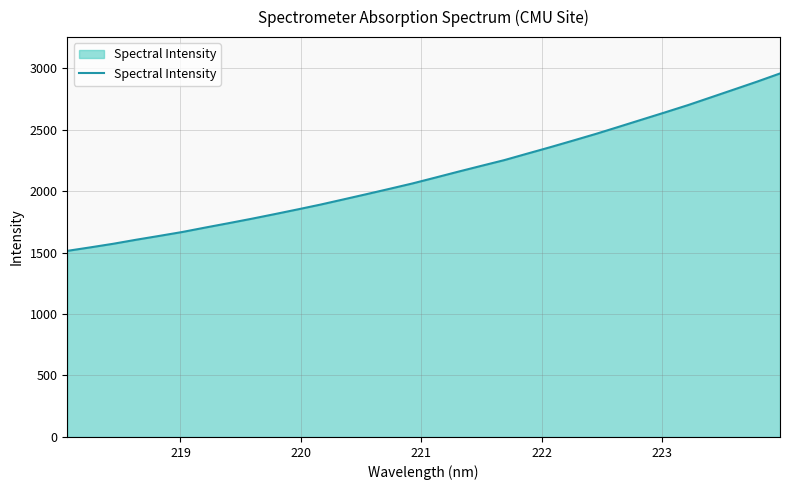

True or false: the data has more than 2 interior local peaks.

False